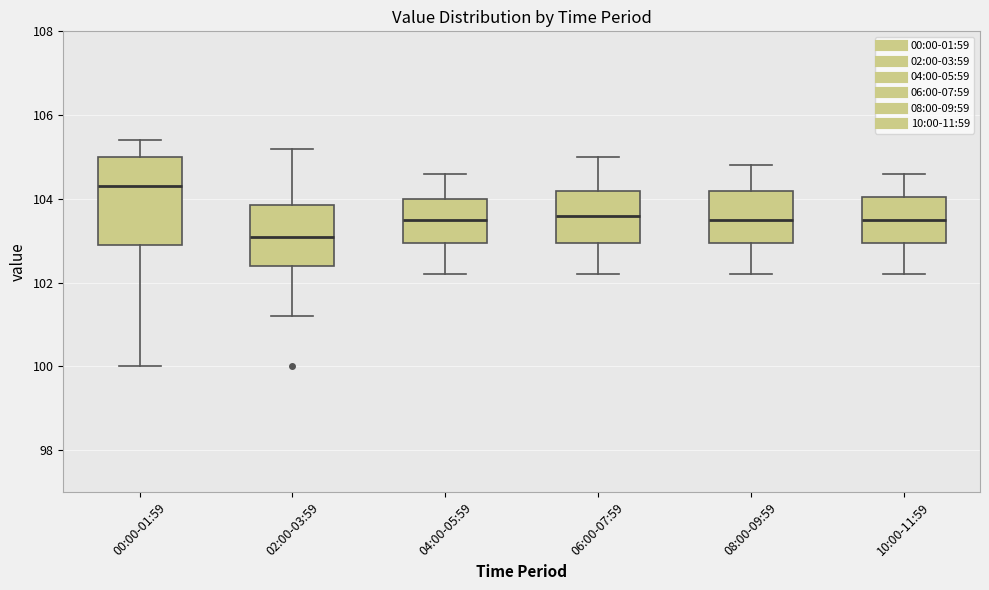

Reading left to right, transcribe this box plot: for each box, give where its median line is, the range the box spans, and where its two whiskers end, as read against the y-axis. The values are not printed on the chart, so give them approximately, as read against the axis.

00:00-01:59: median 104.4, box 103.0 to 105.0, whiskers 100.0 to 105.4
02:00-03:59: median 103.2, box 102.4 to 103.8, whiskers 101.2 to 105.2
04:00-05:59: median 103.6, box 103.0 to 104.0, whiskers 102.2 to 104.6
06:00-07:59: median 103.6, box 103.0 to 104.2, whiskers 102.2 to 105.0
08:00-09:59: median 103.6, box 103.0 to 104.2, whiskers 102.2 to 104.8
10:00-11:59: median 103.6, box 103.0 to 104.0, whiskers 102.2 to 104.6